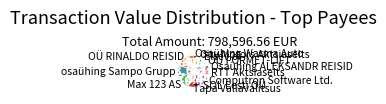

Is it true that Osaühing ALEKSANDR REISID is 6% of the pie?

True